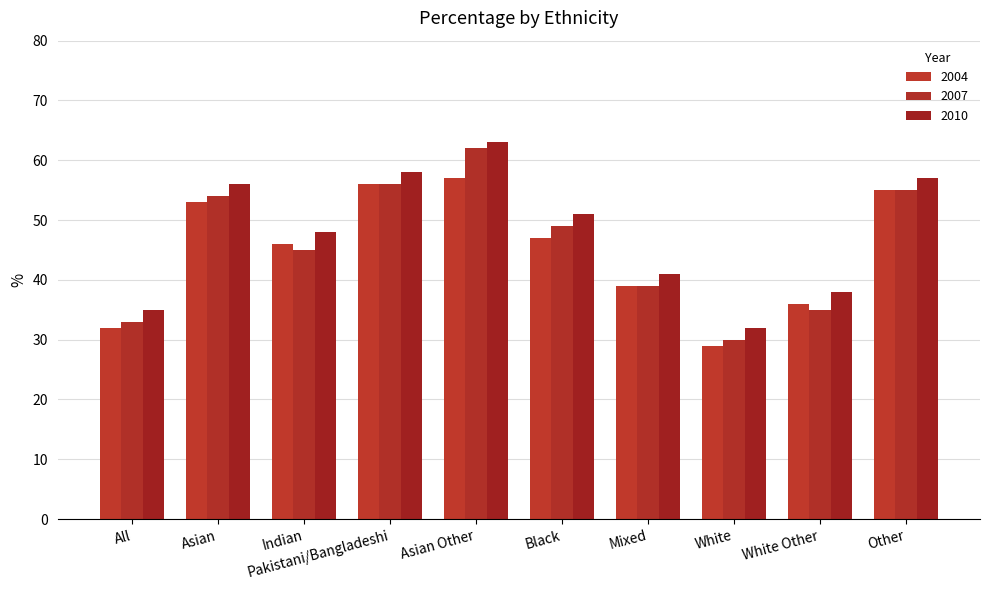

What are all the series names shown in the legend?

2004, 2007, 2010